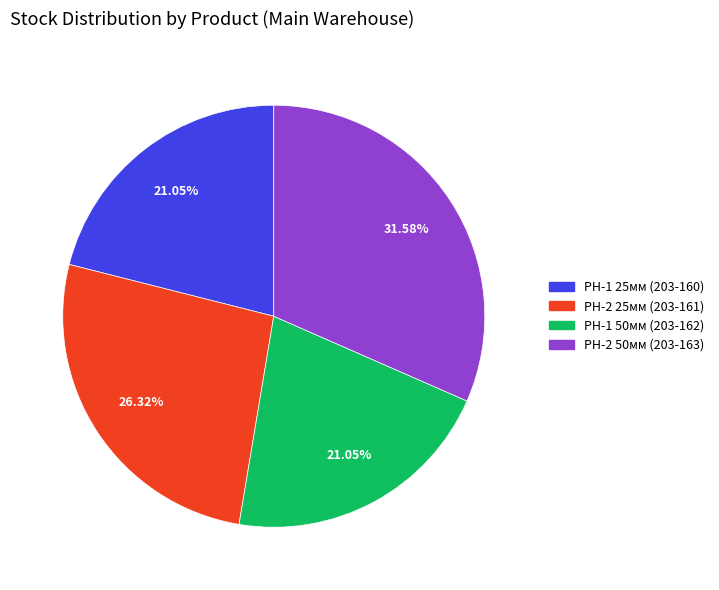

How many slices are in this pie chart?

4